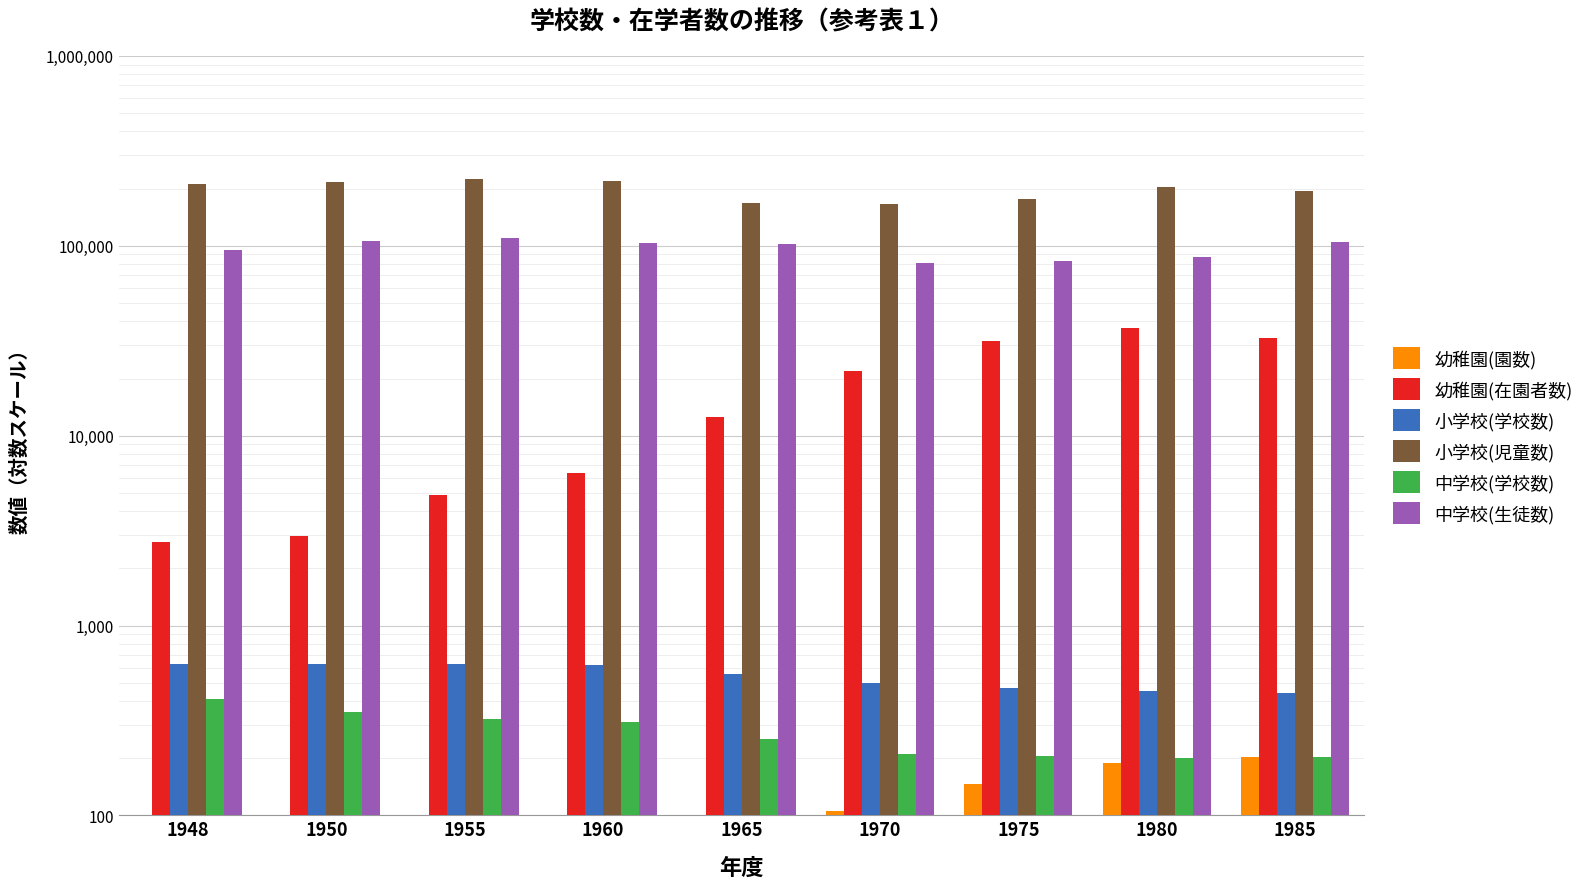

Between 1950 and 1960, which is larger?

1960